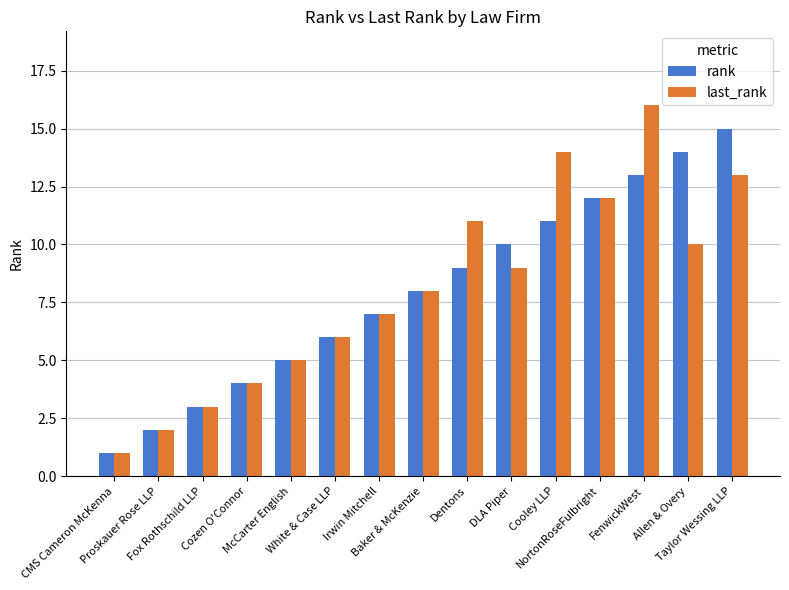

What is the sum of all rank values?

120